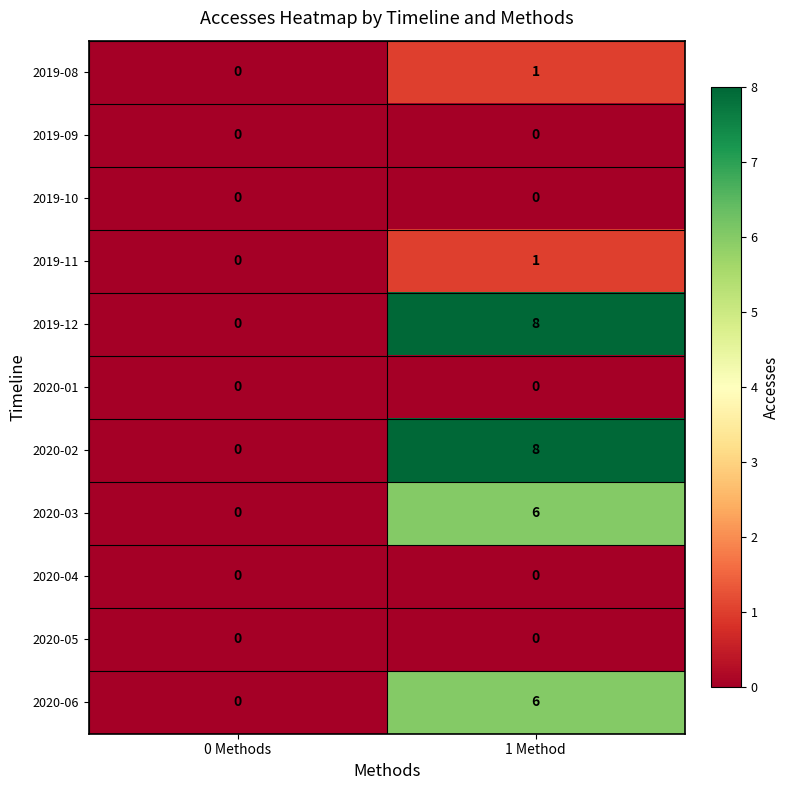

Rank the categories by 2020-03 value from lowest to highest.

0 Methods, 1 Method